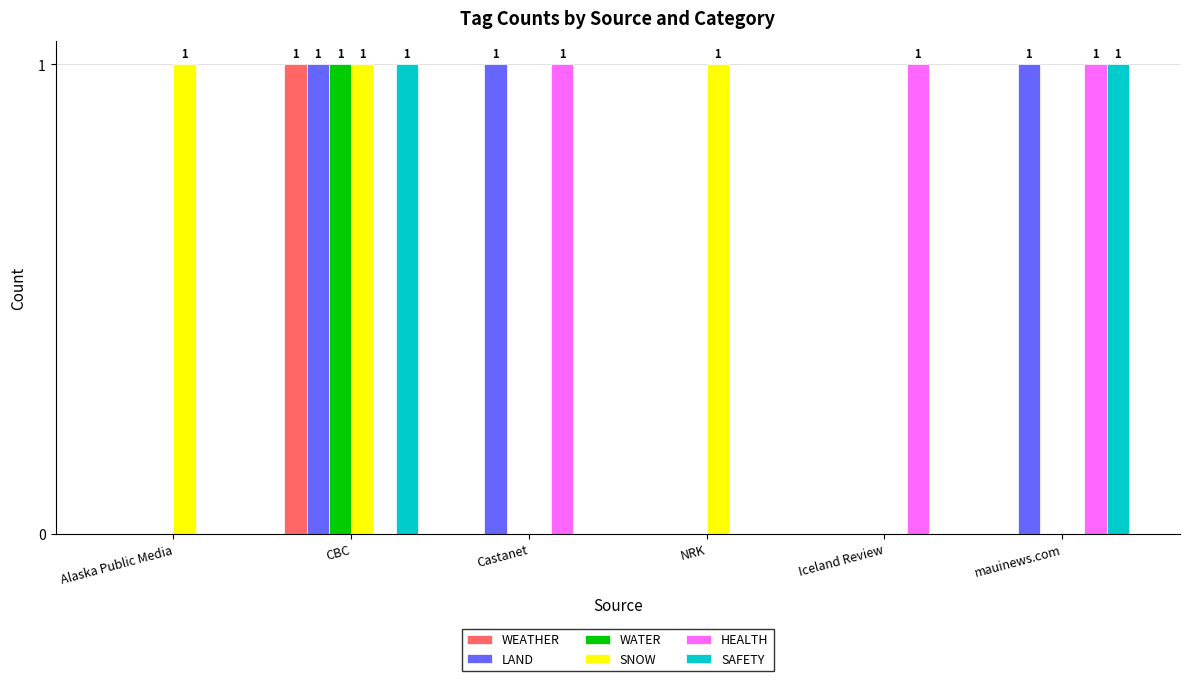

The WEATHER series shows 0 at mauinews.com. True or false?

True